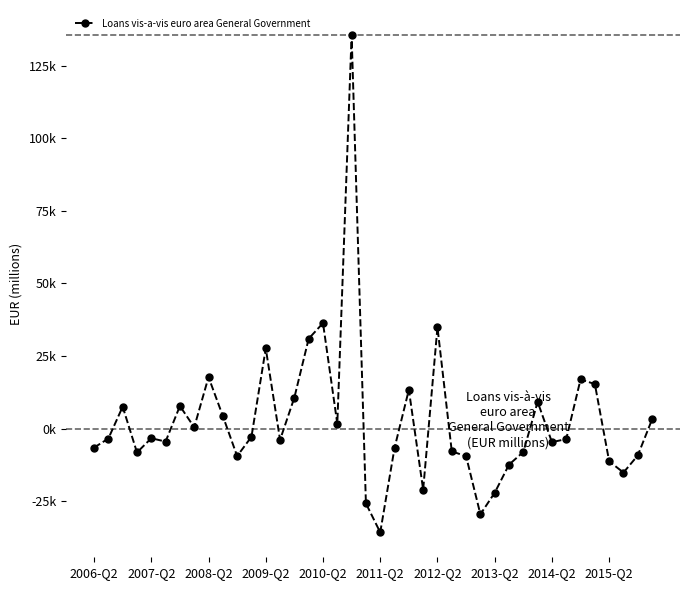

Does the chart have visible grid lines?

No